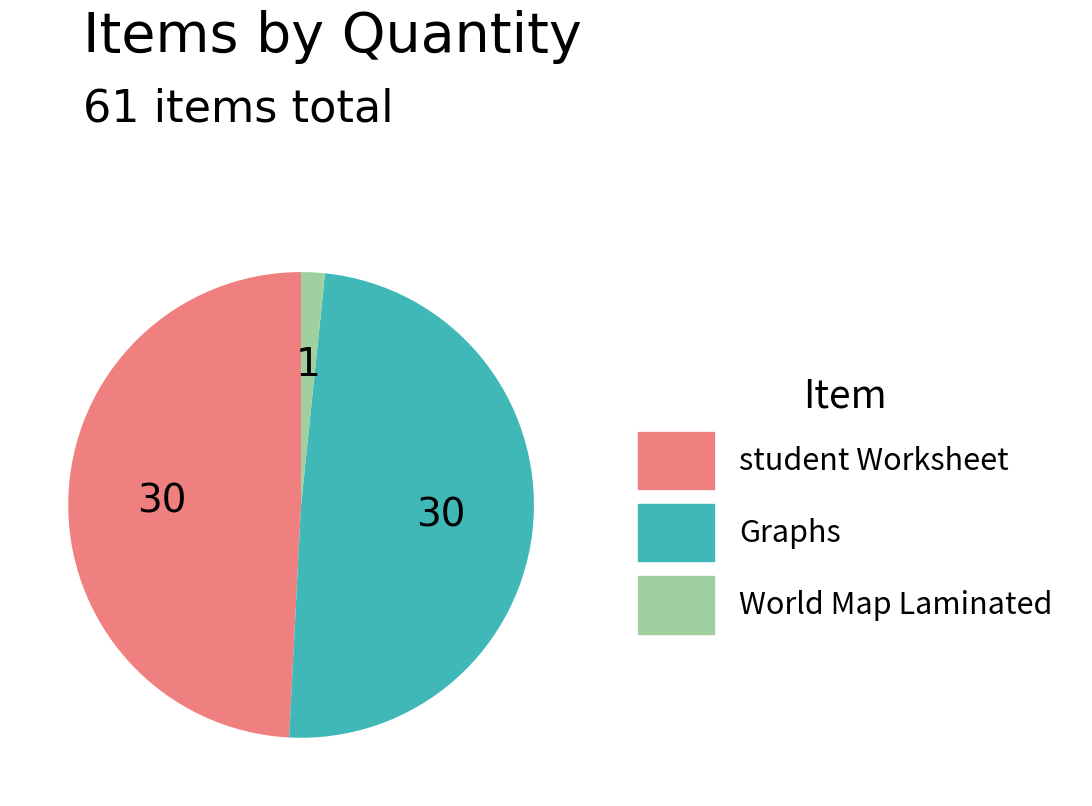

What is the smallest slice in the pie chart?

World Map Laminated